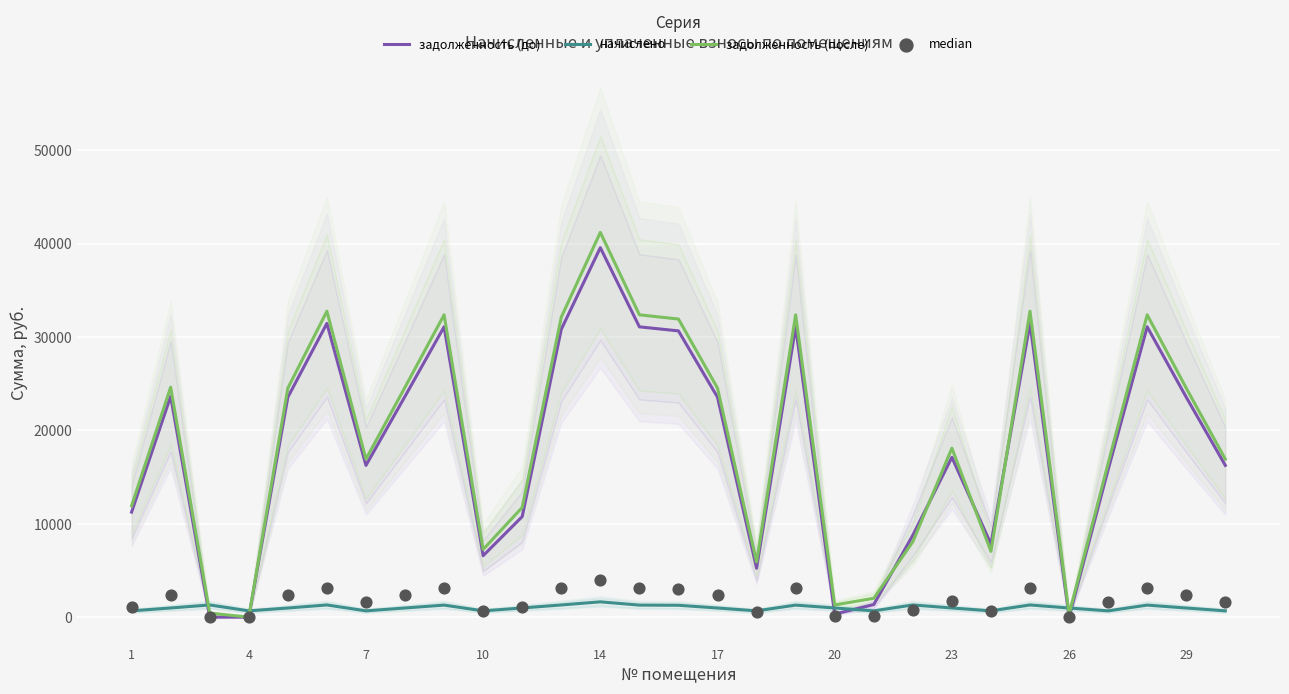

What are all the series names shown in the legend?

задолженность (до), начислено, задолженность (после), median